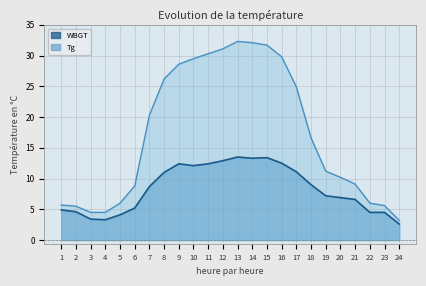

True or false: WBGT and Tg intersect in this chart.

False